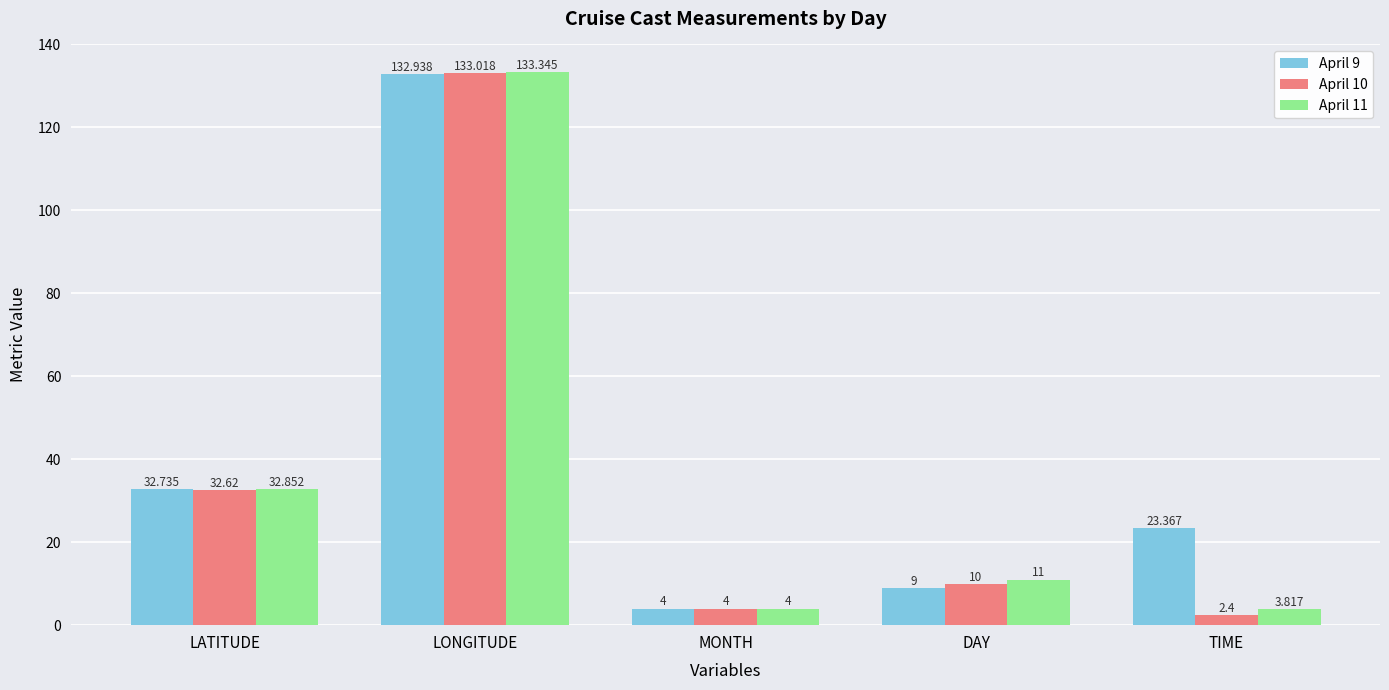

What is the sum of all April 9 values?

202.0